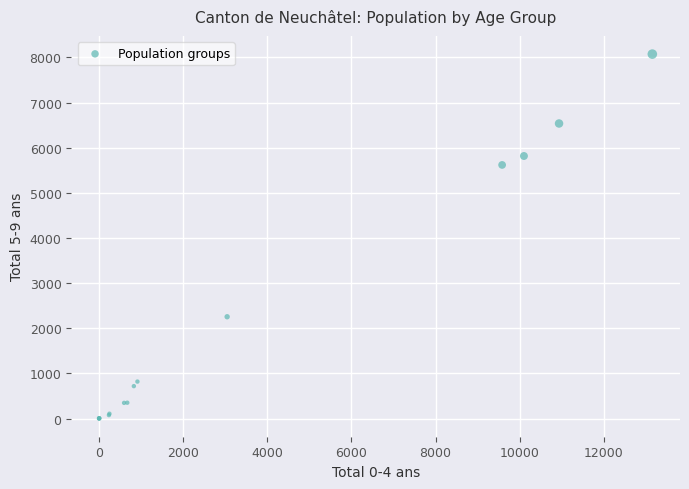

What Y value in the scatter plot is closest to 4039?

5620